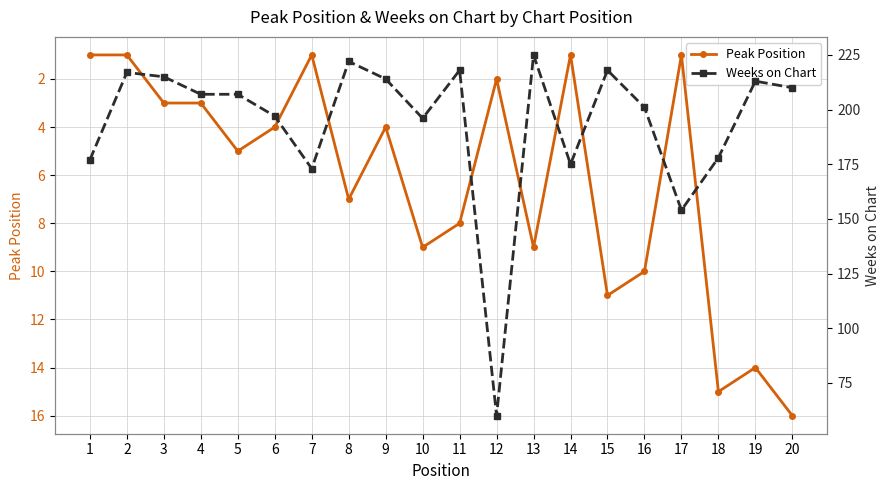

The value of Weeks on Chart at 2 is 143. True or false?

False